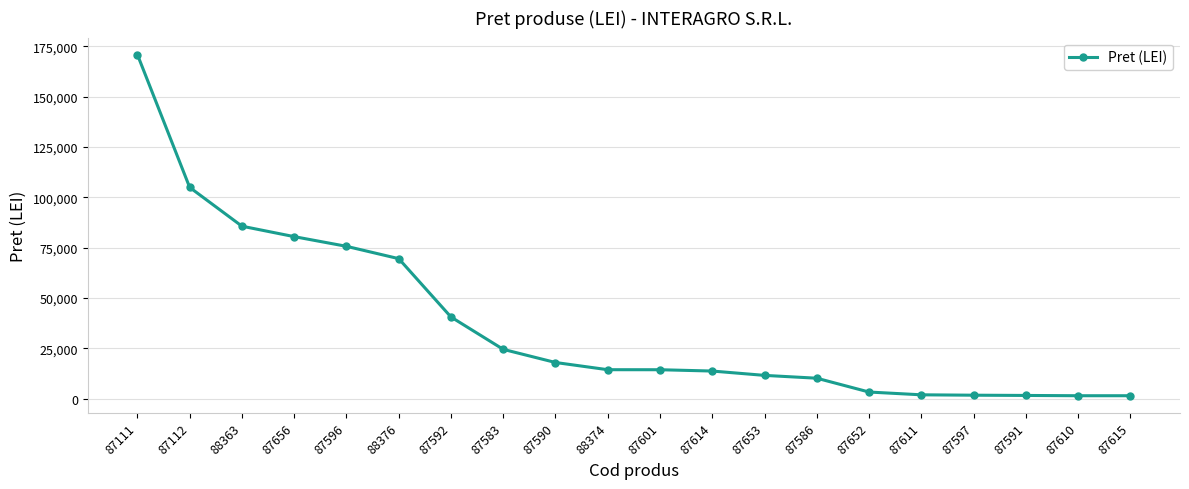

How many data points are less than 14440?

10